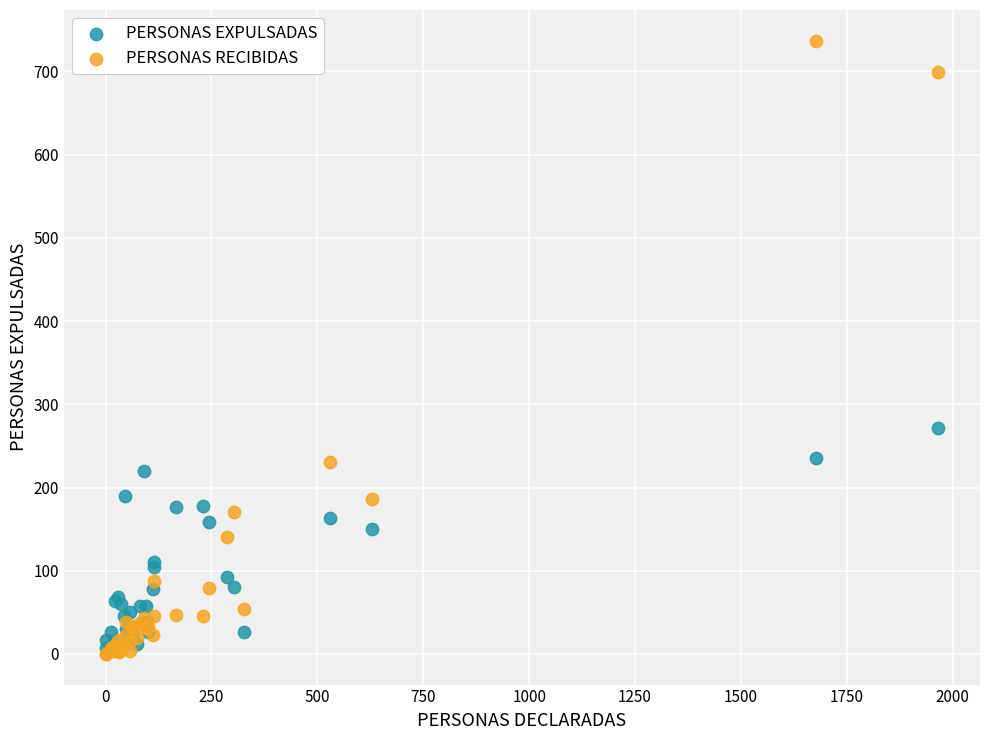

Which series reaches the maximum Y coordinate?

PERSONAS RECIBIDAS